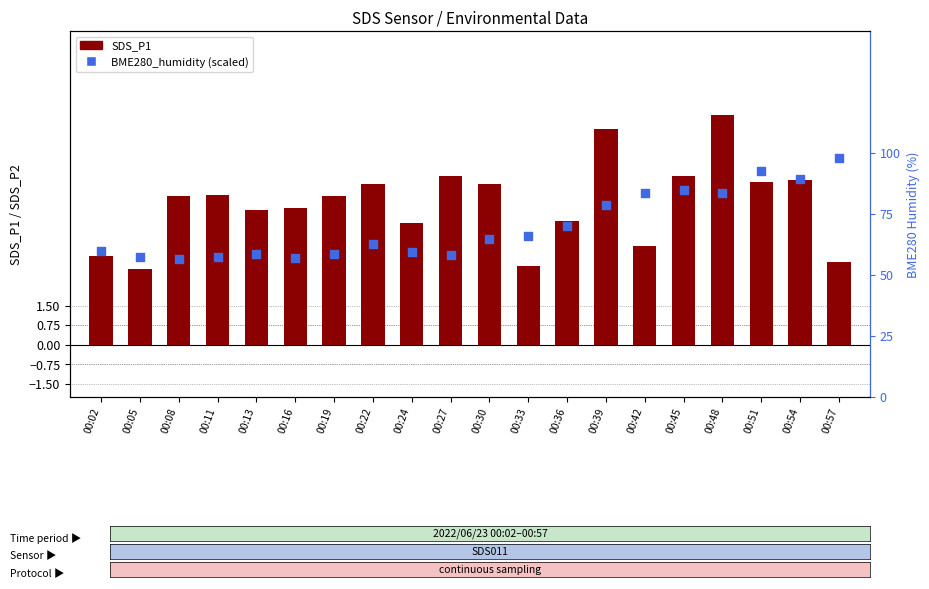

Which series has the largest total across all categories?

SDS_P1